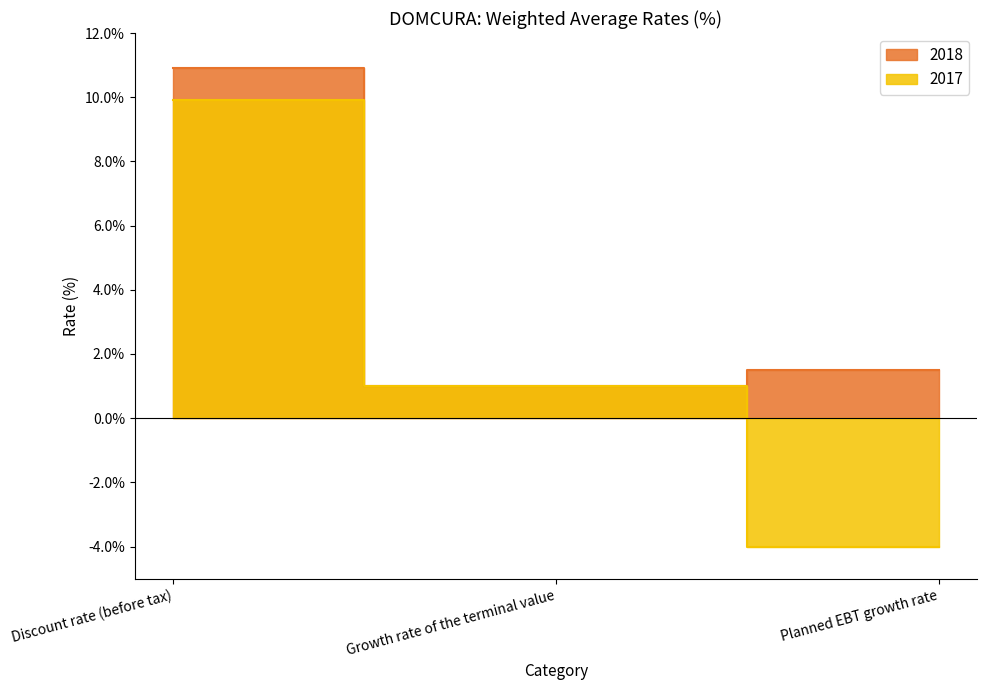

Is it true that 2018 equals 4.2 at Discount rate (before tax)?

False